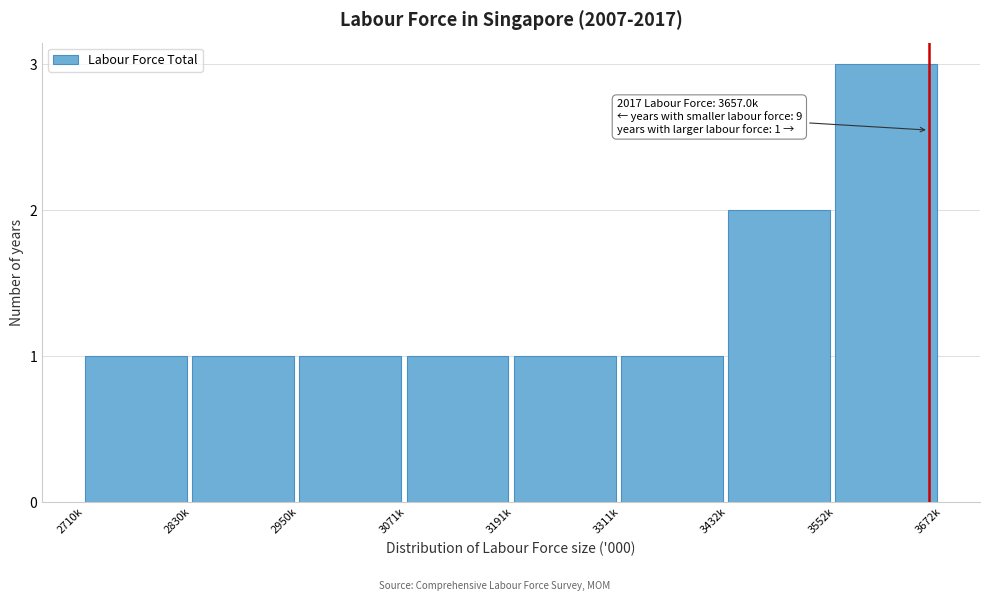

Reading left to right, extract all data points from this chart.

1	1	1	1	1	1	2	3